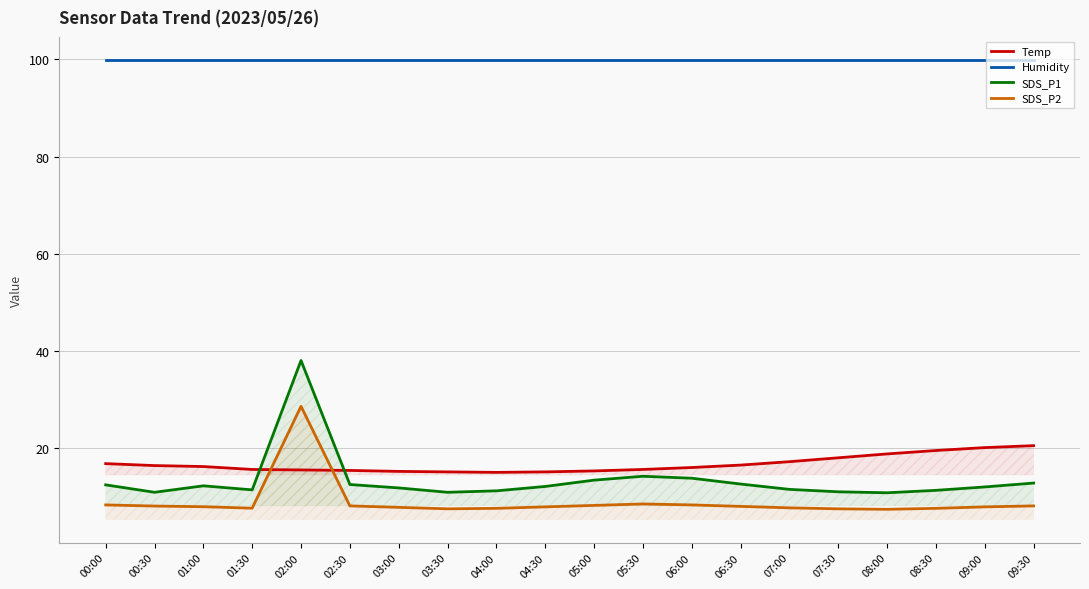

What is the difference between the maximum and second lowest values in the Temp series?

5.4